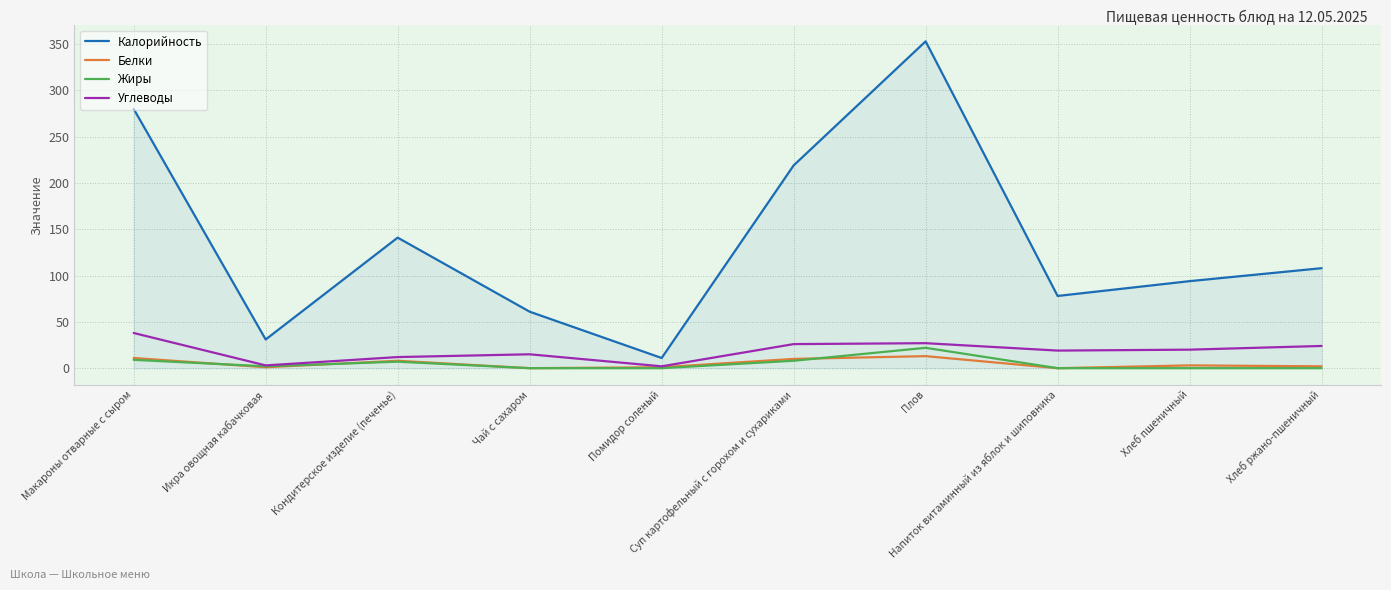

Which series has the largest total across all categories?

Калорийность